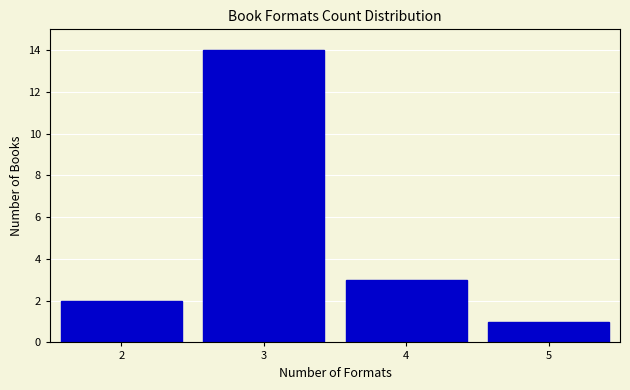

Which range on the x-axis has the tallest bar?

2.5 to 3.5